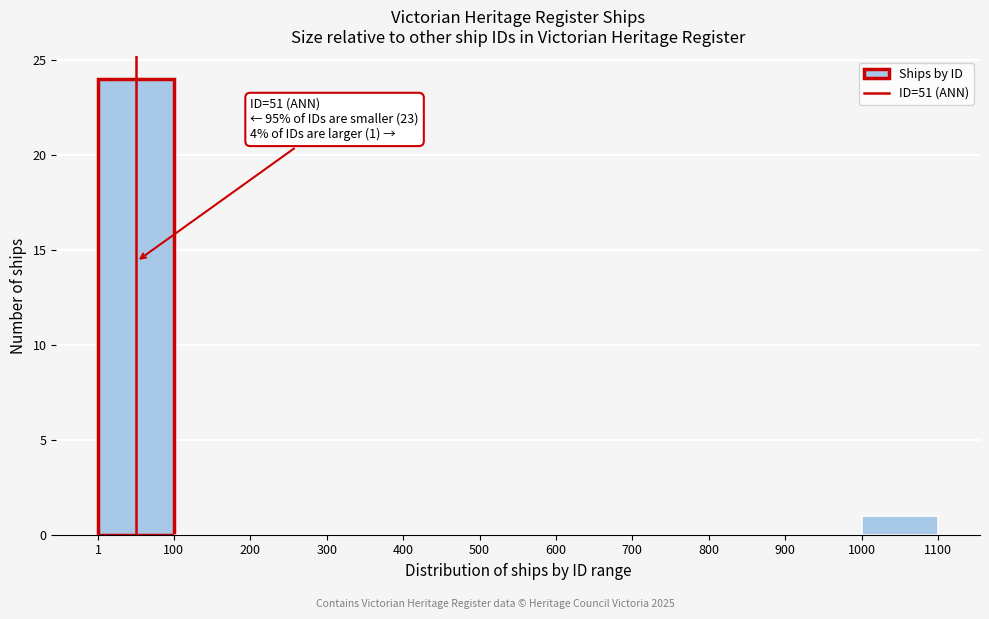

Which range on the x-axis has the tallest bar?

1 to 100